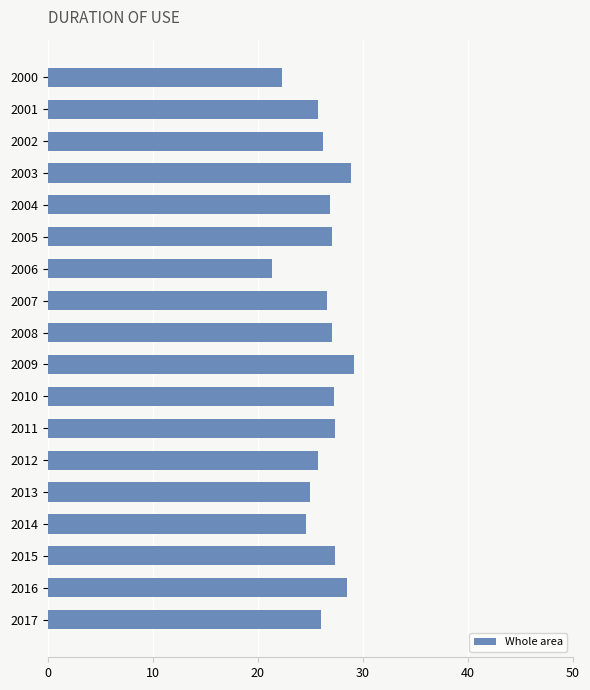

How many bars are there in total?

18